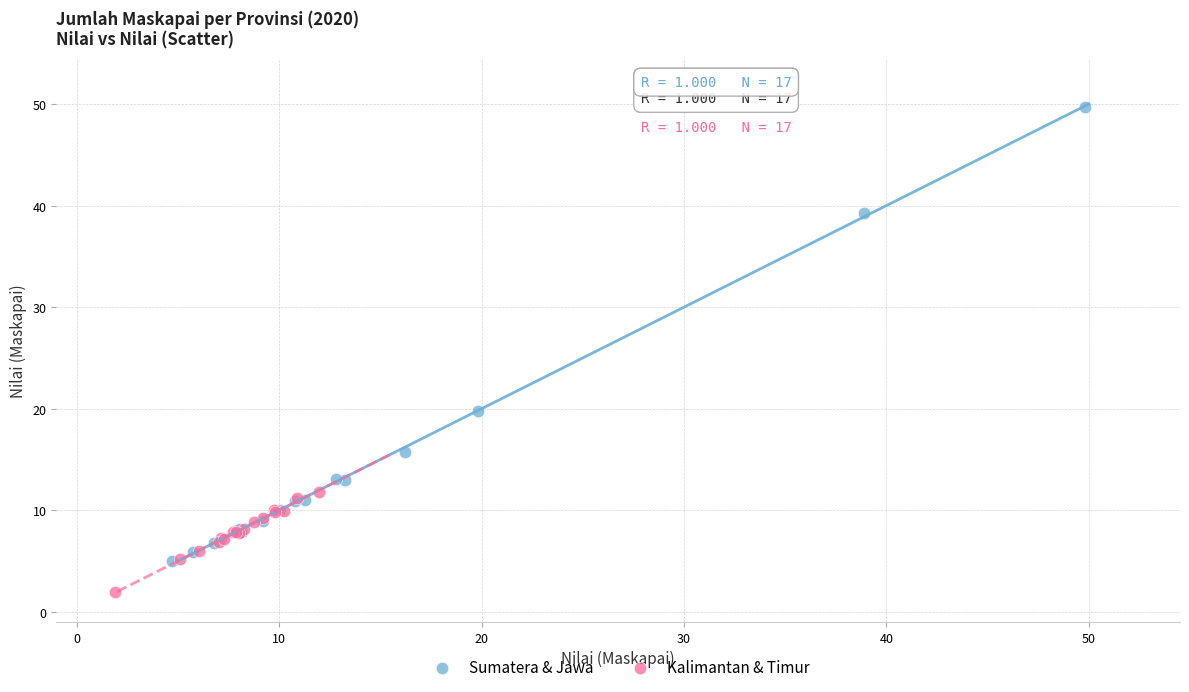

Which series has the widest spread of Y values?

Sumatera & Jawa